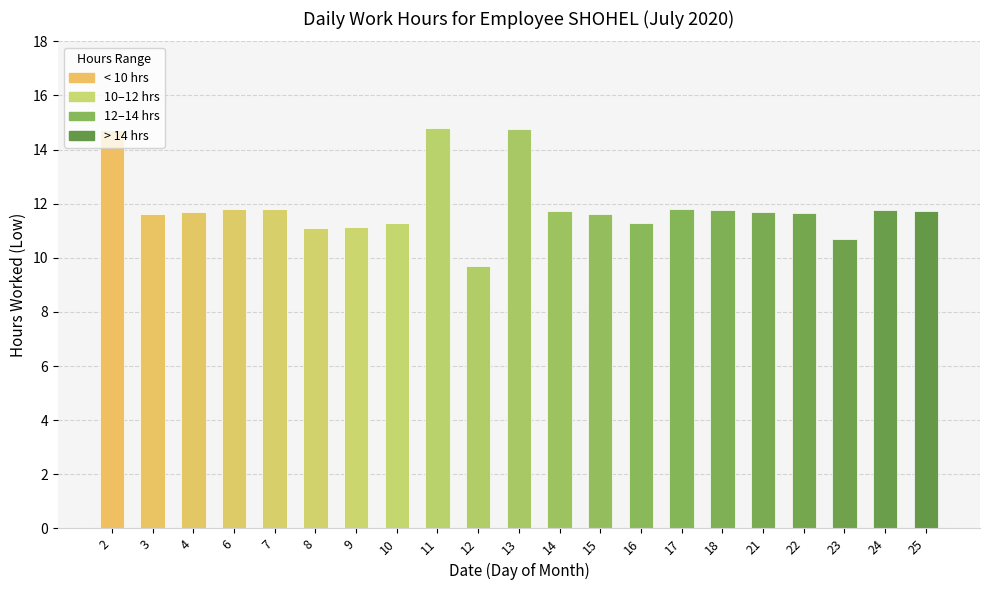

The value at 10 is 11.3. True or false?

True